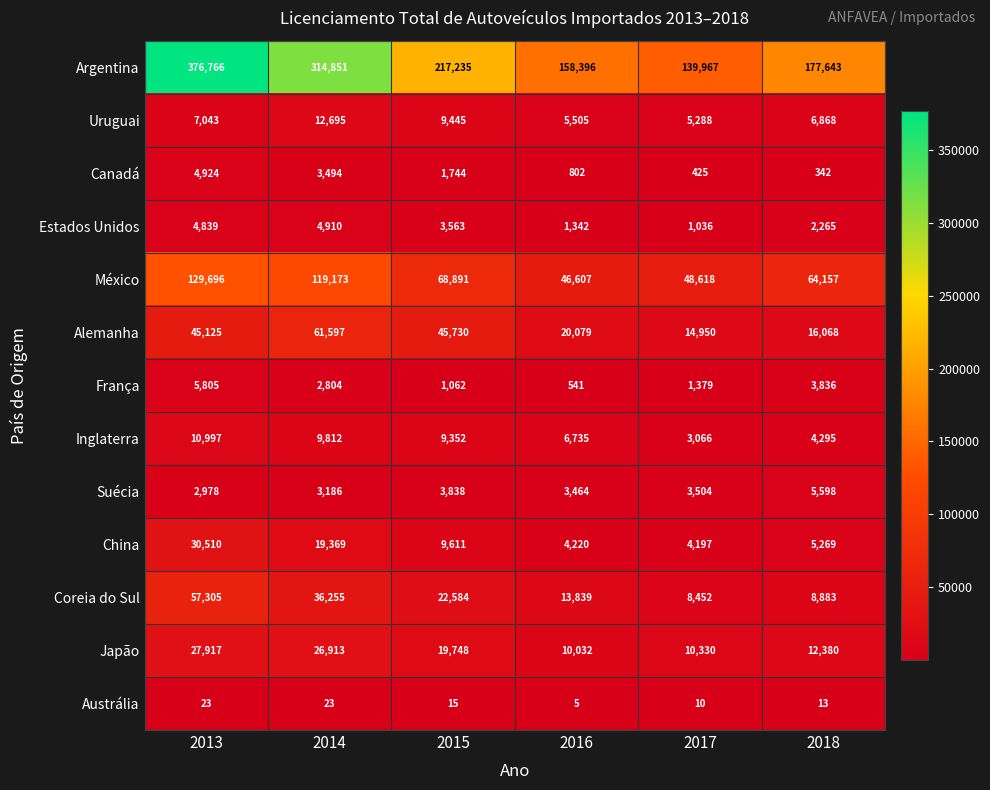

Read the China value at 2015.

9611